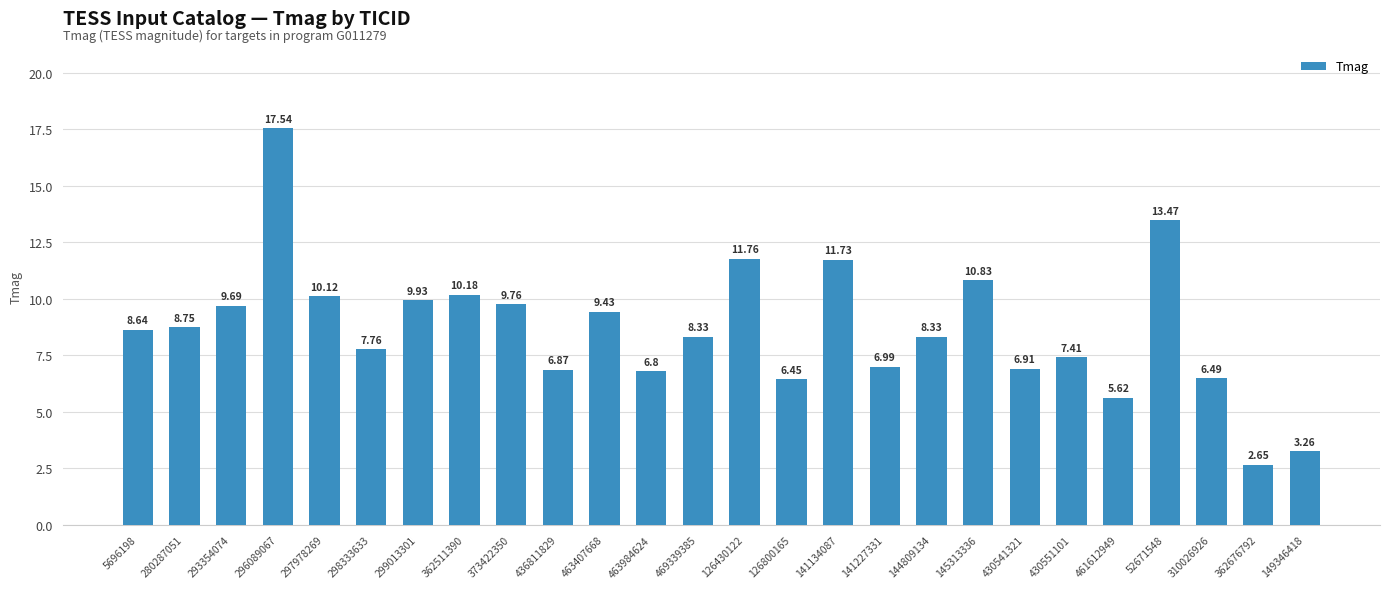

What is the change in value from 469339385 to 126430122?

+3.4